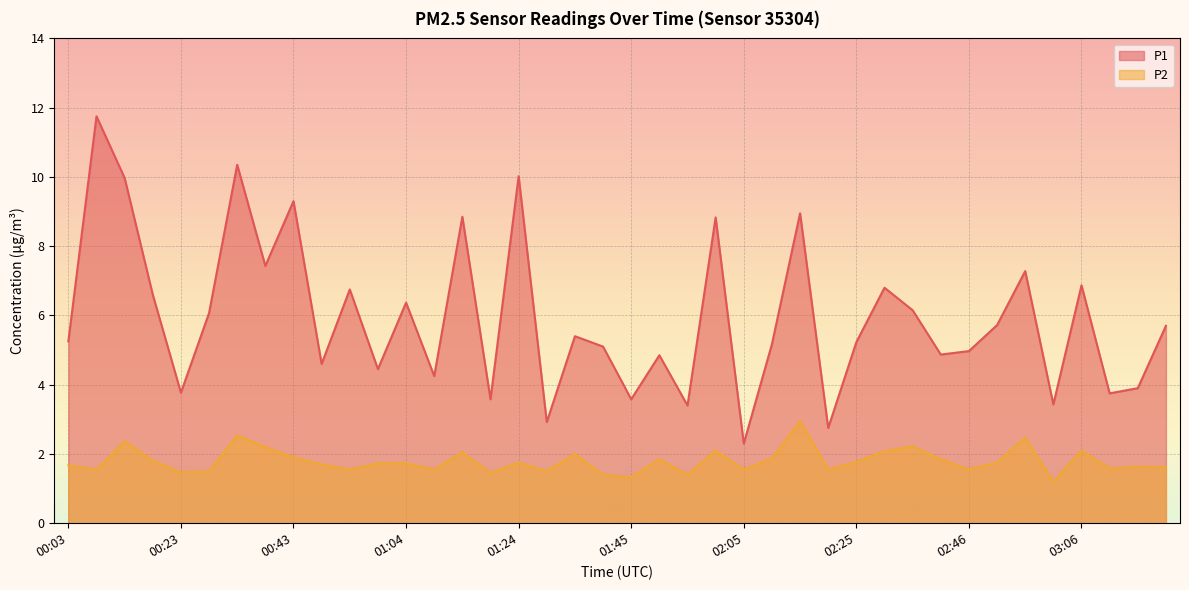

What is the maximum value for P2?

3.0